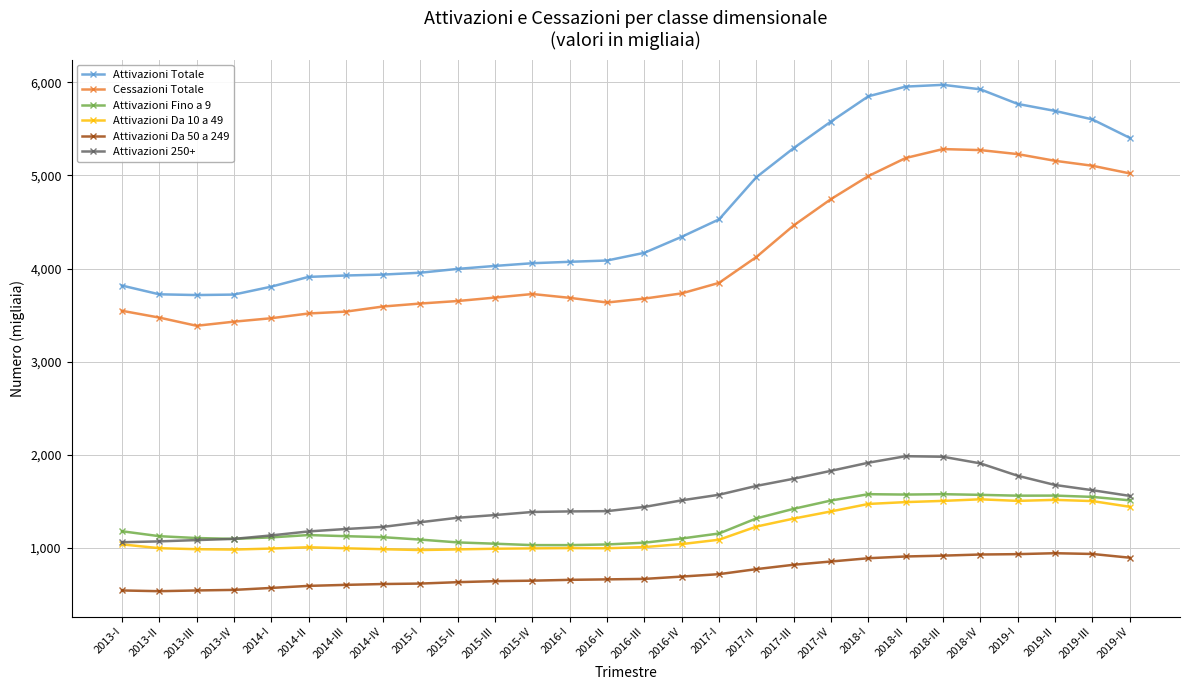

What are all the series names shown in the legend?

Attivazioni Totale, Cessazioni Totale, Attivazioni Fino a 9, Attivazioni Da 10 a 49, Attivazioni Da 50 a 249, Attivazioni 250+